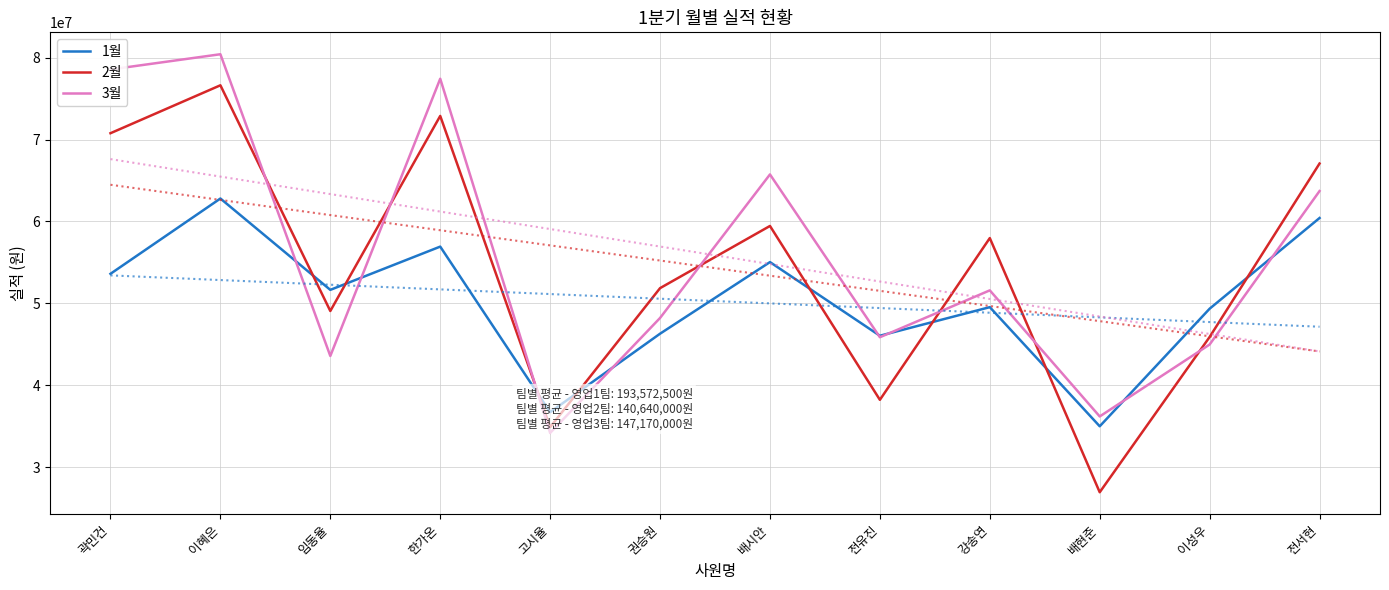

What is the maximum value shown in the chart?

80410000